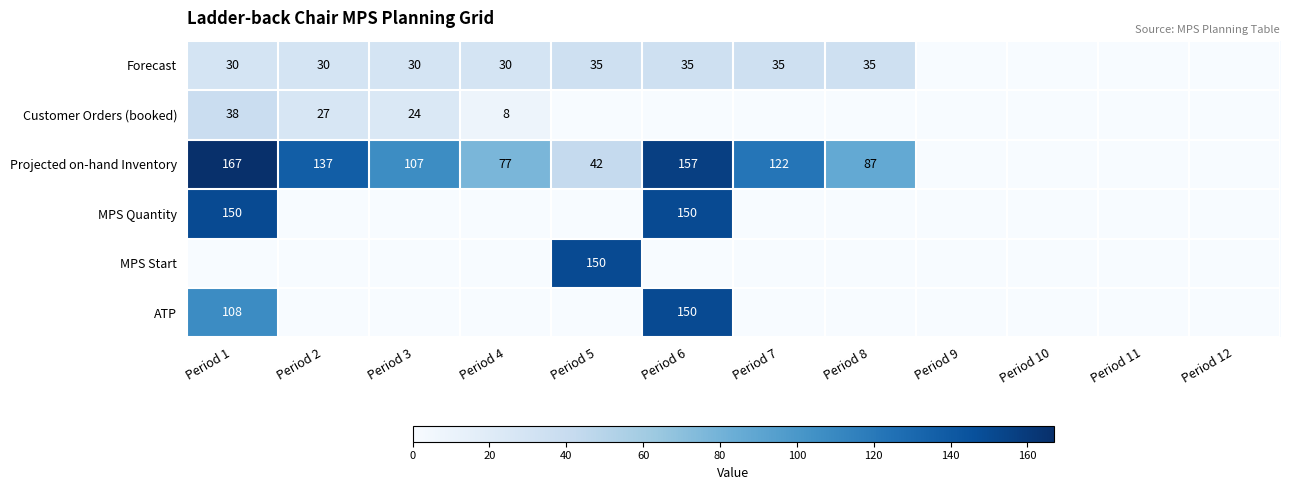

What is the sum of the Projected on-hand Inventory values at Period 3 and Period 4?

184